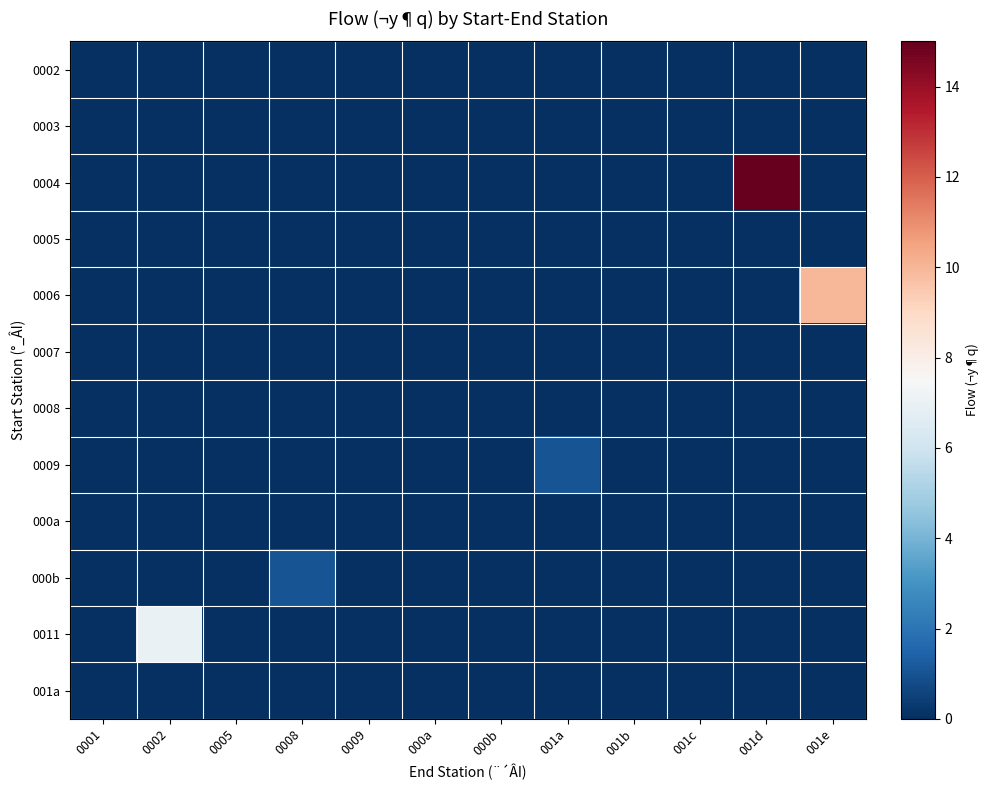

At 000b, list the series in order from smallest to largest.

0002, 0003, 0004, 0005, 0006, 0007, 0008, 0009, 000a, 000b, 0011, 001a